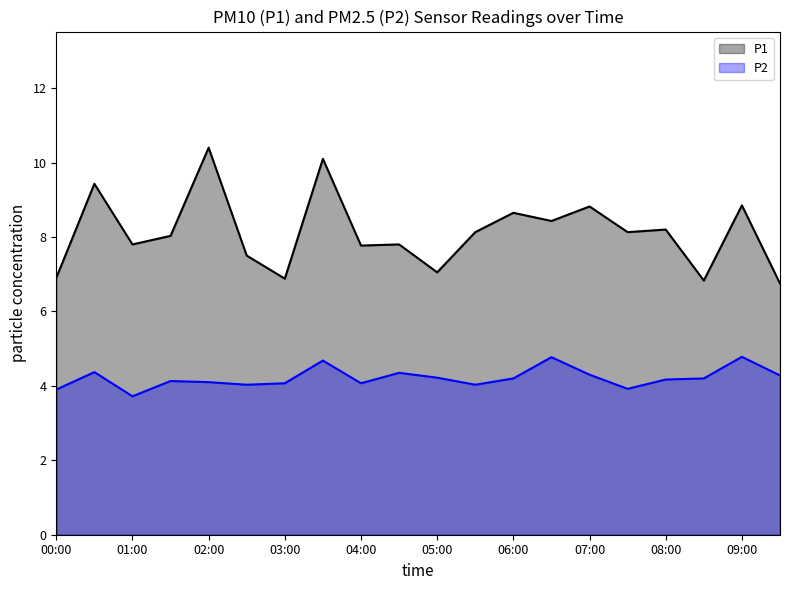

List the series in order of their peak value, highest first.

P1, P2